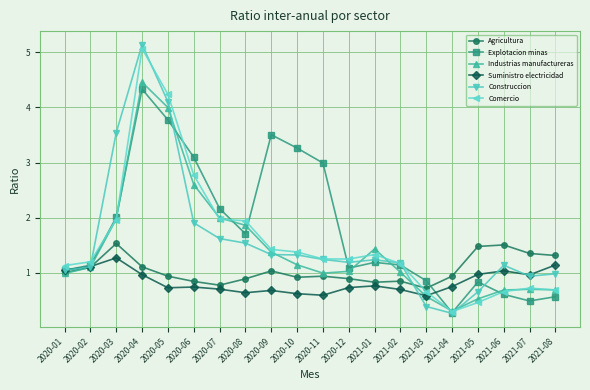

What is the difference between the second highest and second lowest values in the Agricultura series?

0.7